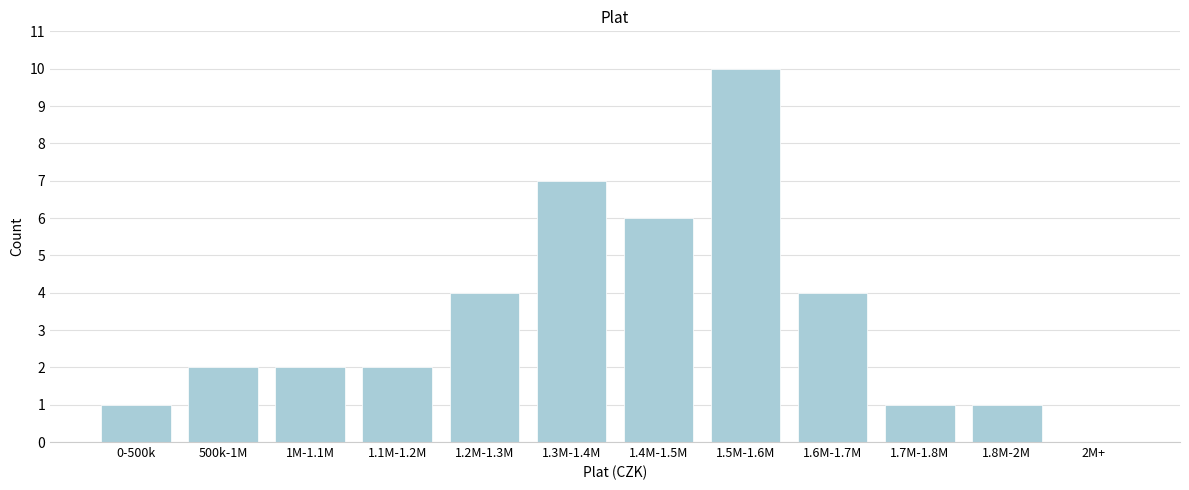

Reading left to right, list all the values displayed in this chart.

0-500k=1	500k-1M=2	1M-1.1M=2	1.1M-1.2M=2	1.2M-1.3M=4	1.3M-1.4M=7	1.4M-1.5M=6	1.5M-1.6M=10	1.6M-1.7M=4	1.7M-1.8M=1	1.8M-2M=1	2M+=0